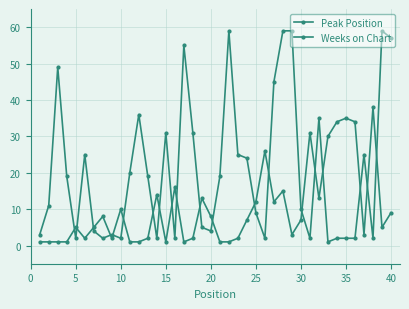

Which series has the widest spread of values?

Weeks on Chart